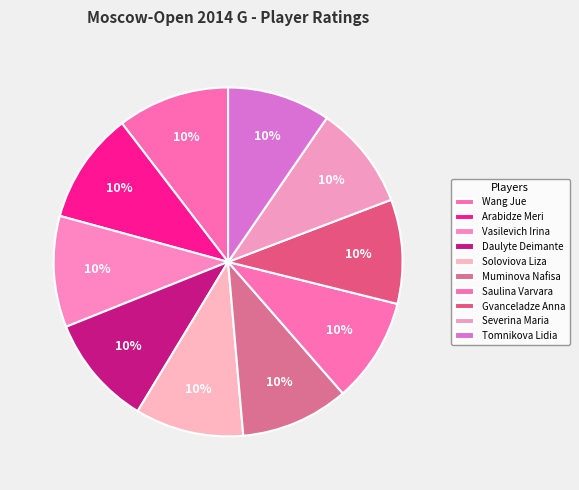

True or false: Daulyte Deimante accounts for 10% of the total.

True